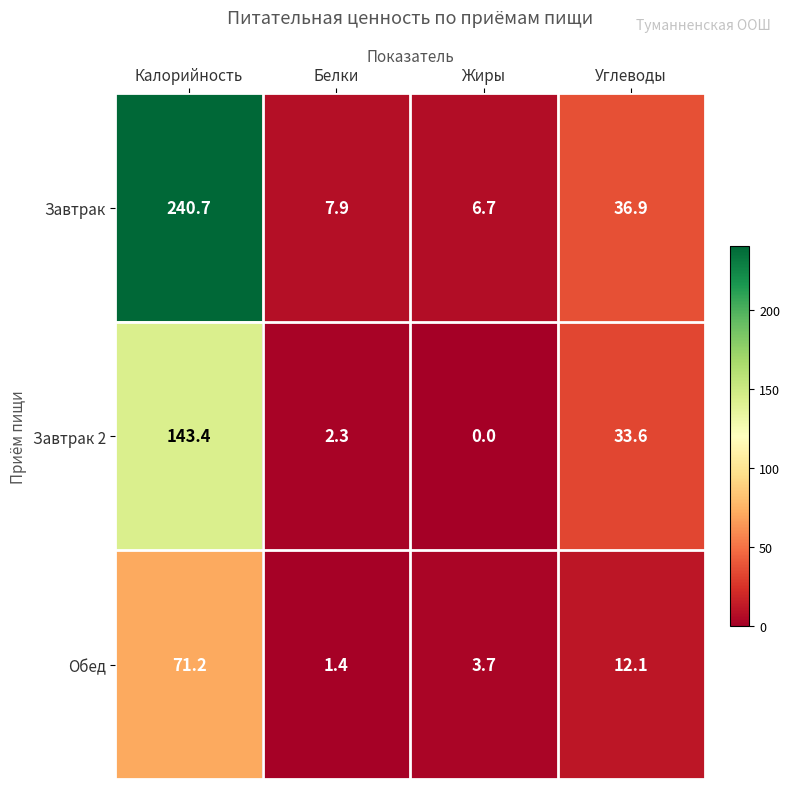

What is the difference between the highest and lowest values at Калорийность?

169.5